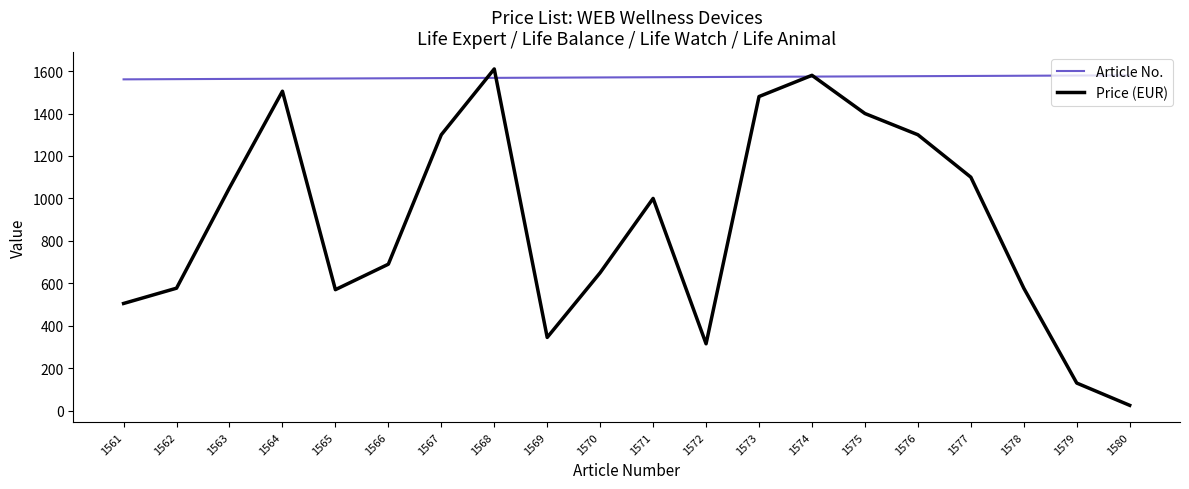

What is the difference between the Article No. values at 1575 and 1562?

13